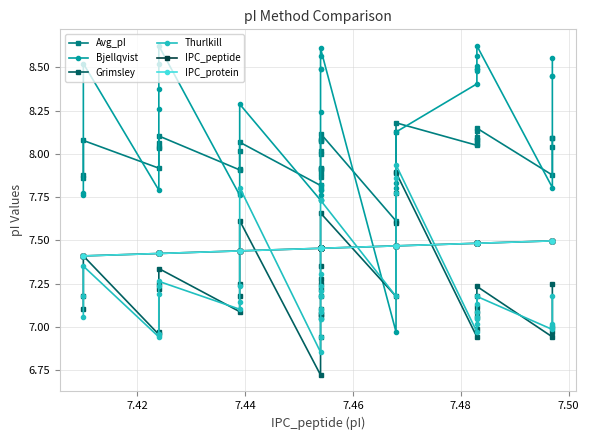

What is the minimum value for IPC_peptide?

7.4